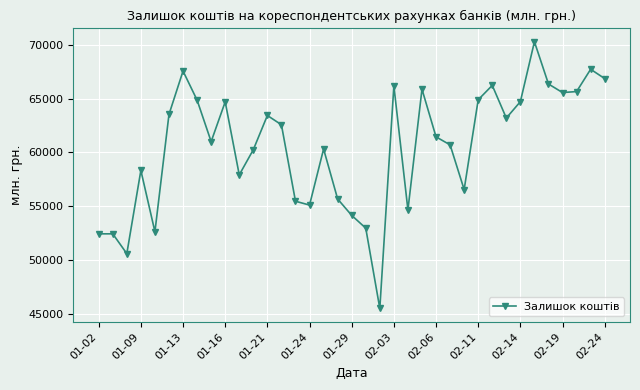

What is the greatest value displayed?

70287.8